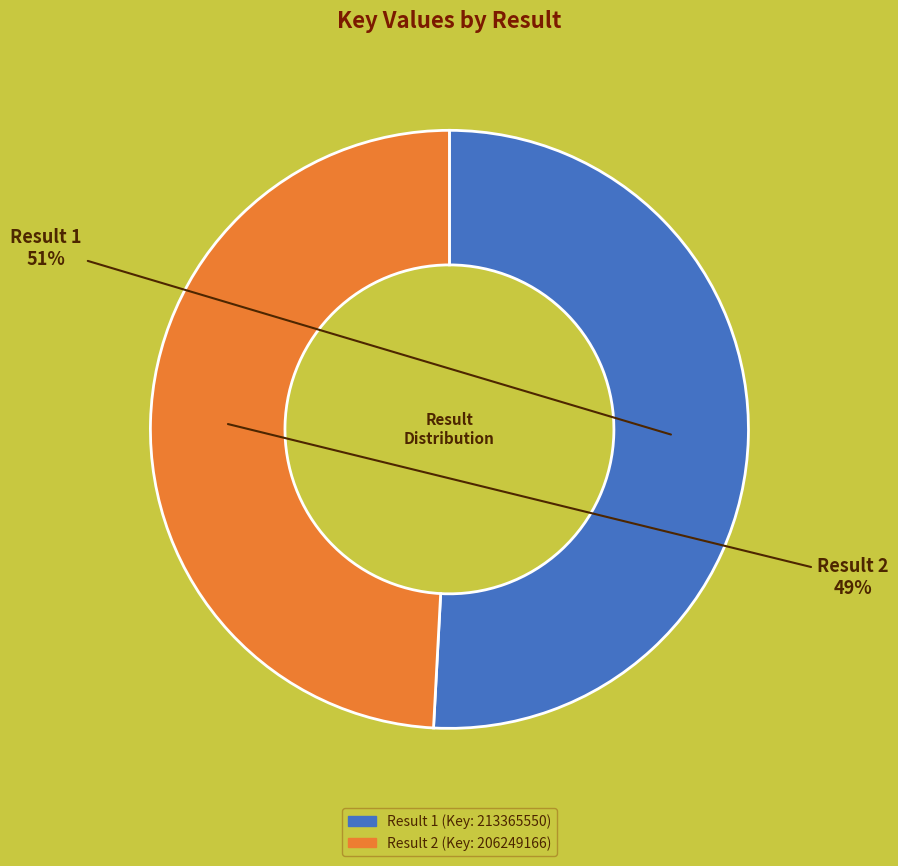

To the nearest percent, what is the combined percentage of Result 2 and Result 1?

100%